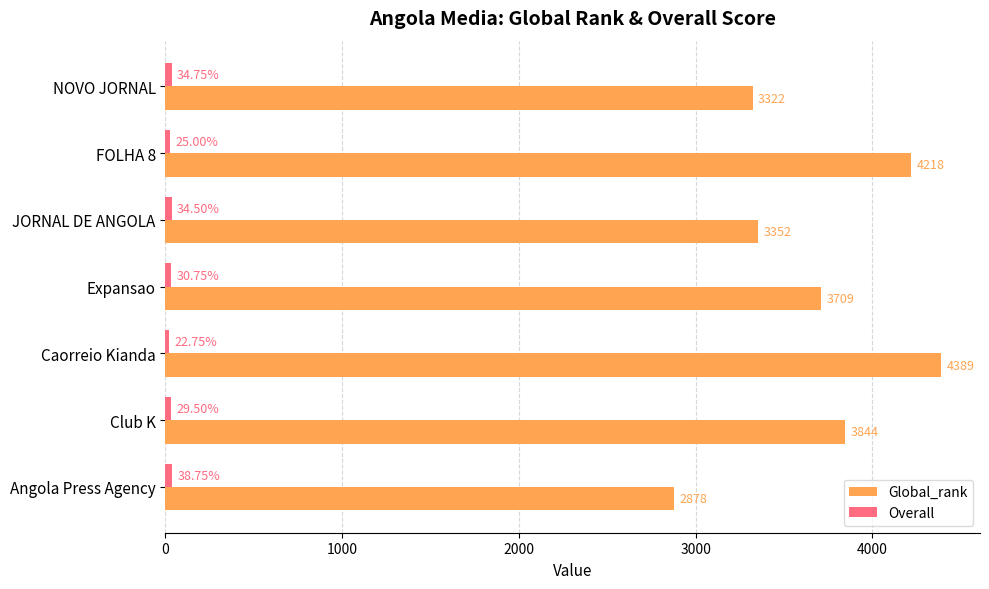

Which series has the largest range (max minus min)?

Global_rank